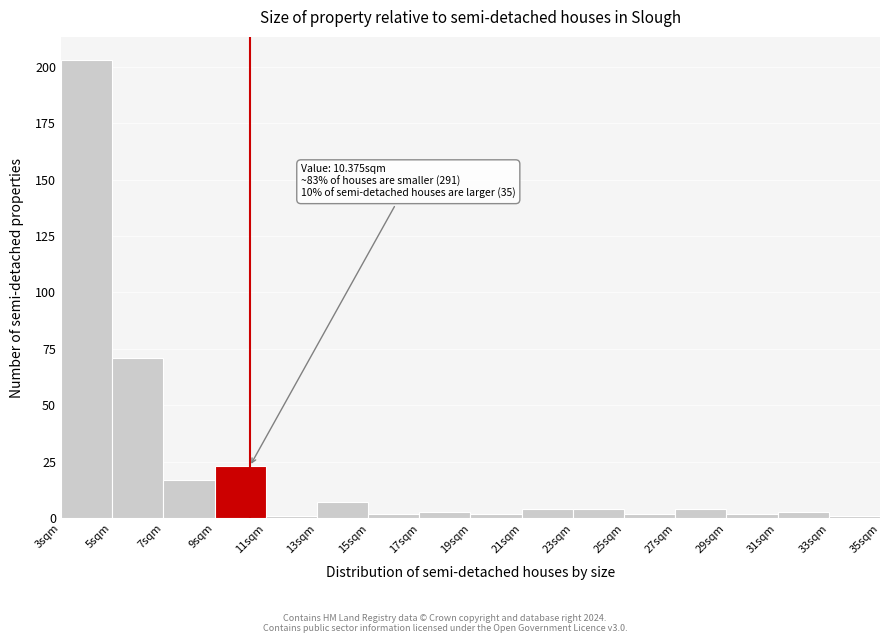

Over which range of the x-axis is the bar tallest?

3 to 5